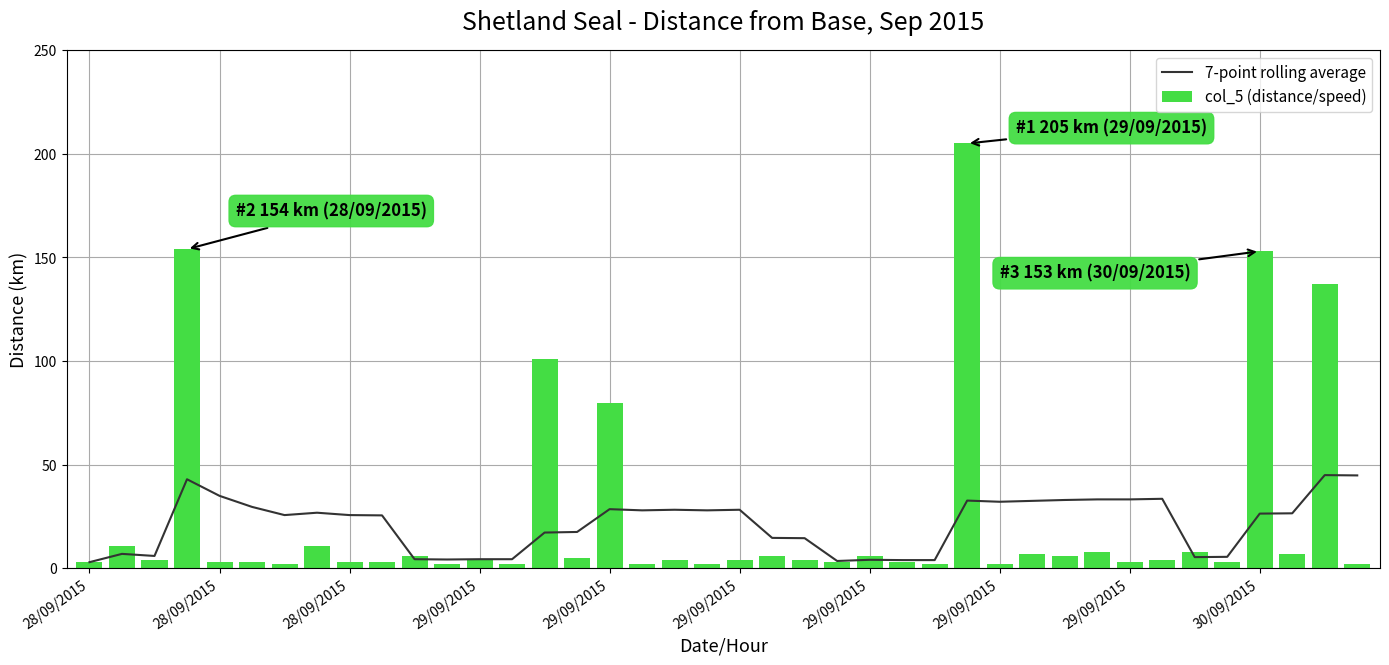

Rank the series by their maximum value, from lowest to highest.

7-point rolling average, col_5 (distance/speed)